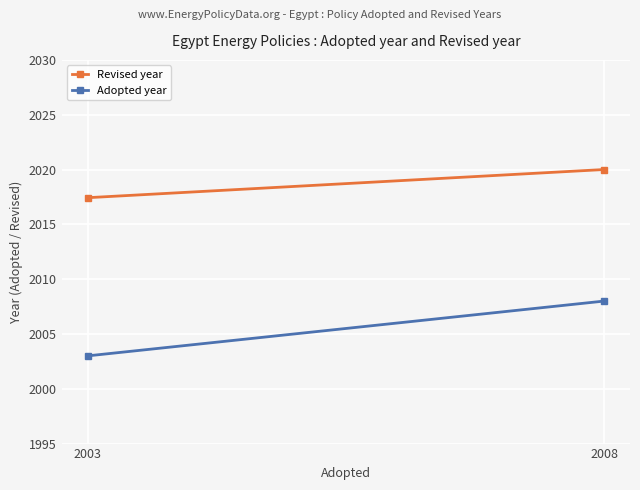

How many lines are shown in the chart?

2